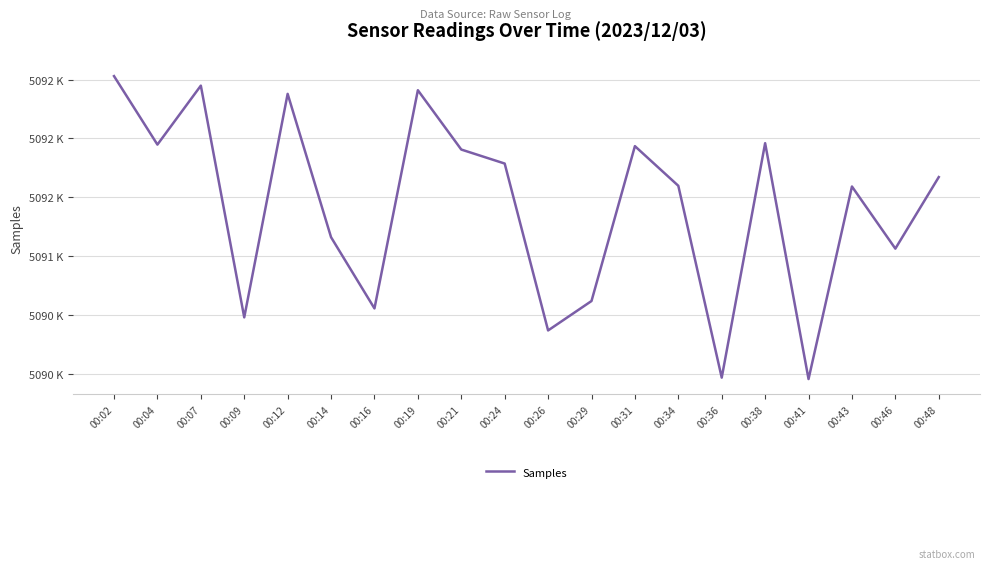

List the labels in order of value, largest first.

00:02, 00:07, 00:19, 00:12, 00:38, 00:04, 00:31, 00:21, 00:24, 00:48, 00:34, 00:43, 00:14, 00:46, 00:29, 00:16, 00:09, 00:26, 00:36, 00:41